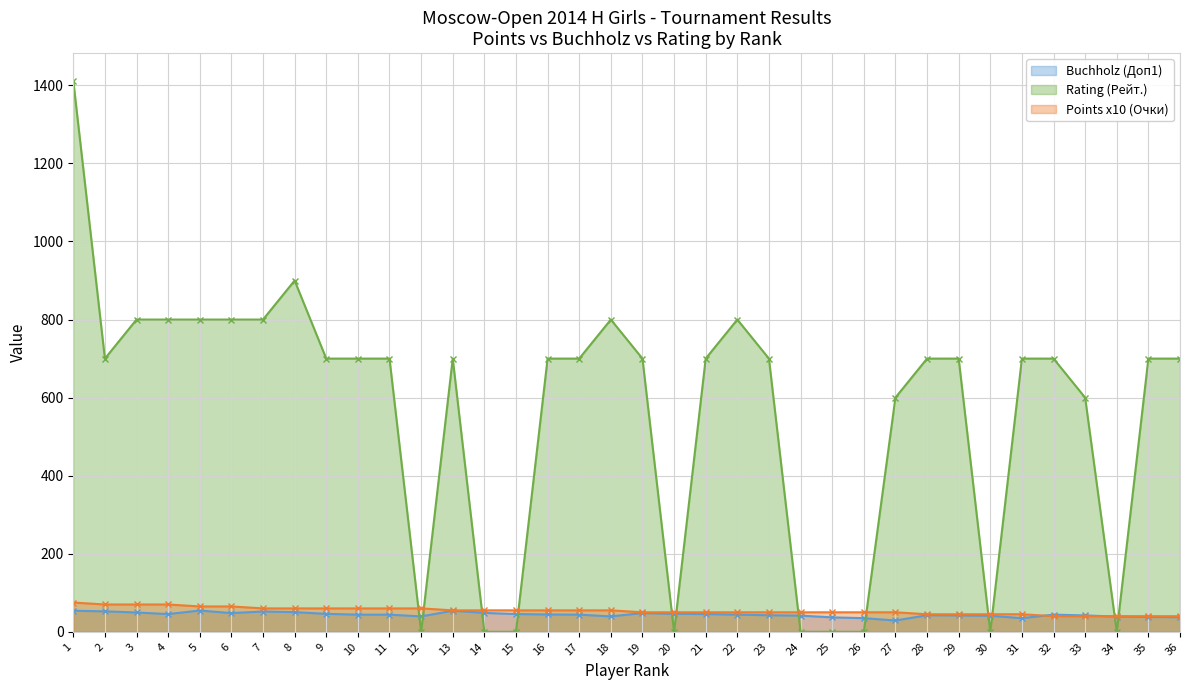

What is the value of the Rating (Рейт.) point at the 10th from the left?

700.0